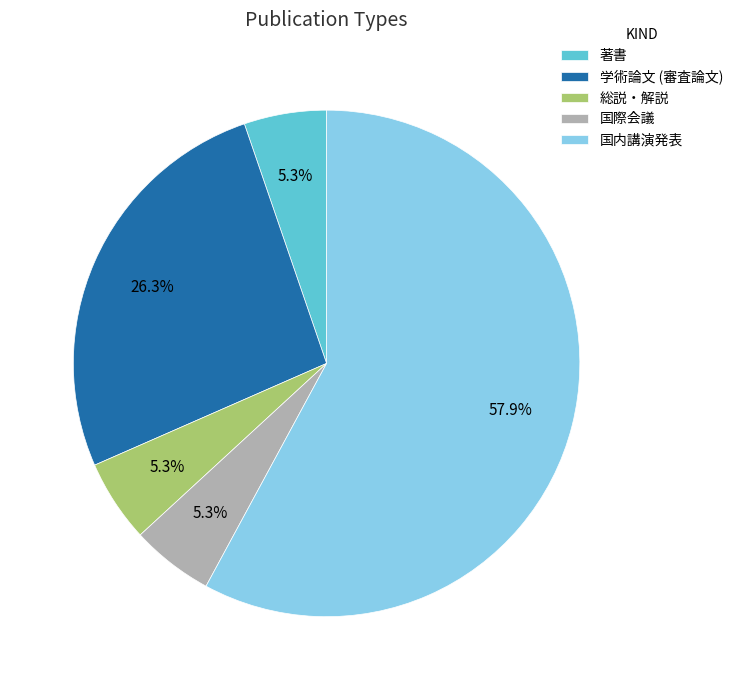

To the nearest percent, what is the difference between the 国内講演発表 and 学術論文 (審査論文) slice percentages?

32%